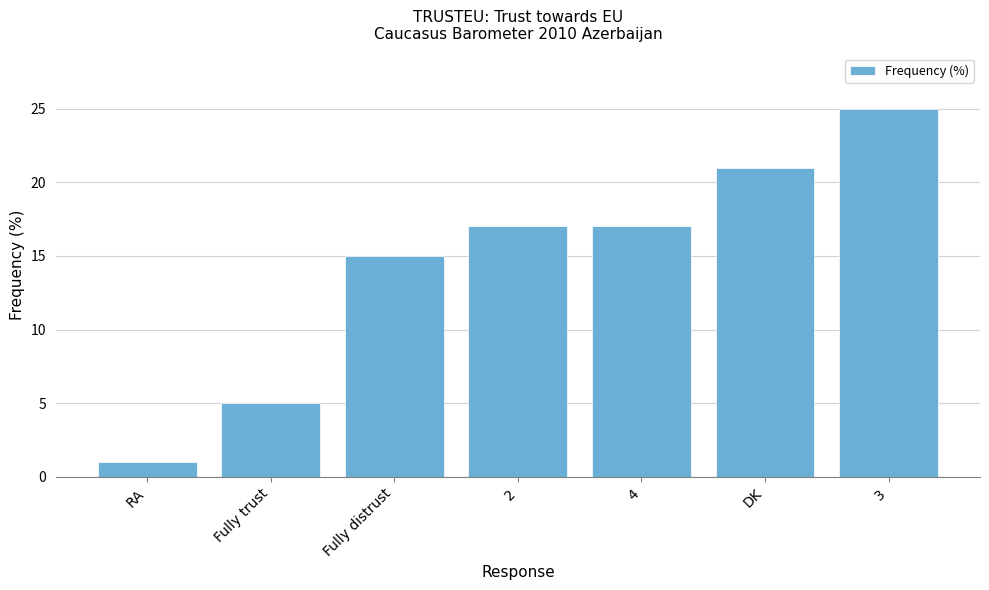

True or false: the data shows 21 at DK.

True